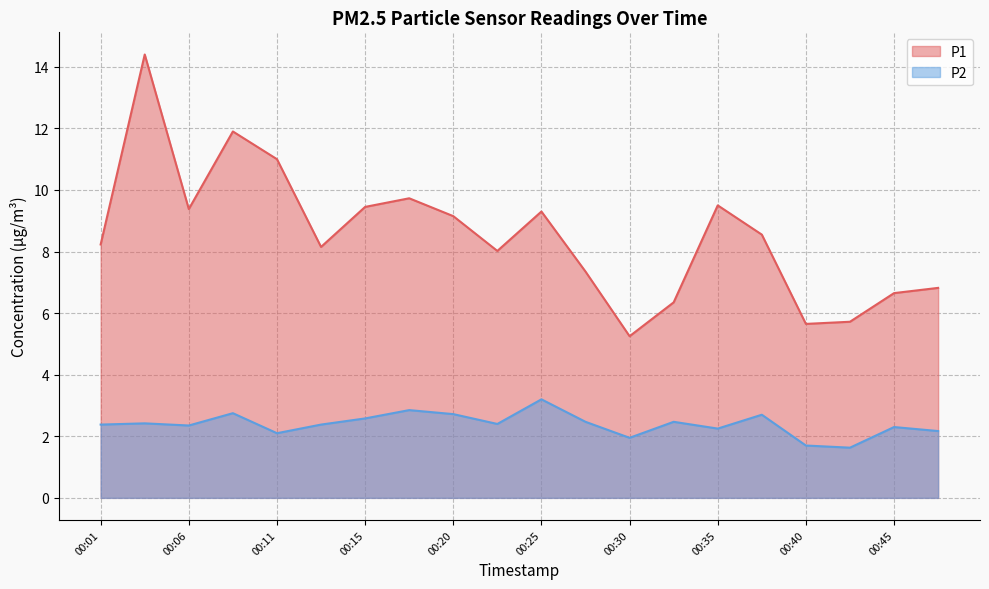

Which series has the largest range (max minus min)?

P1